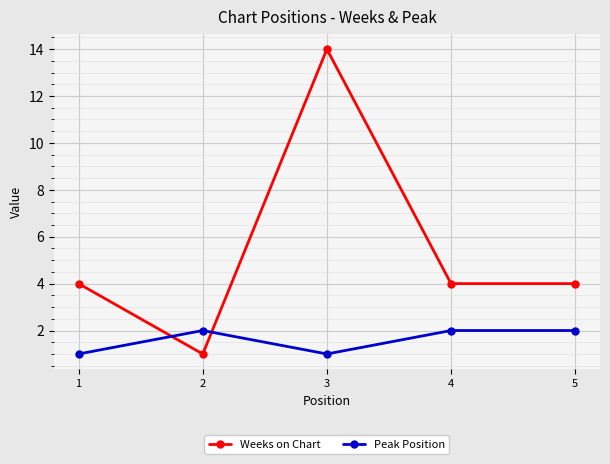

Is the value of Peak Position at 2 greater than the value of Weeks on Chart at 5?

No